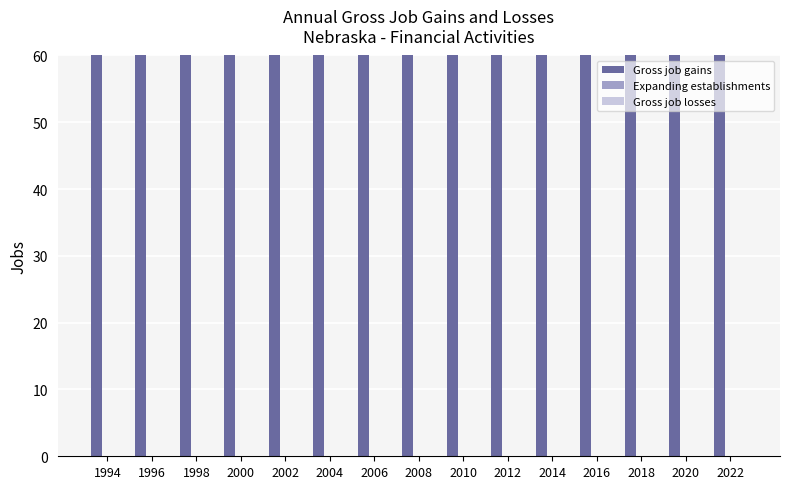

What is the greatest value displayed?

200